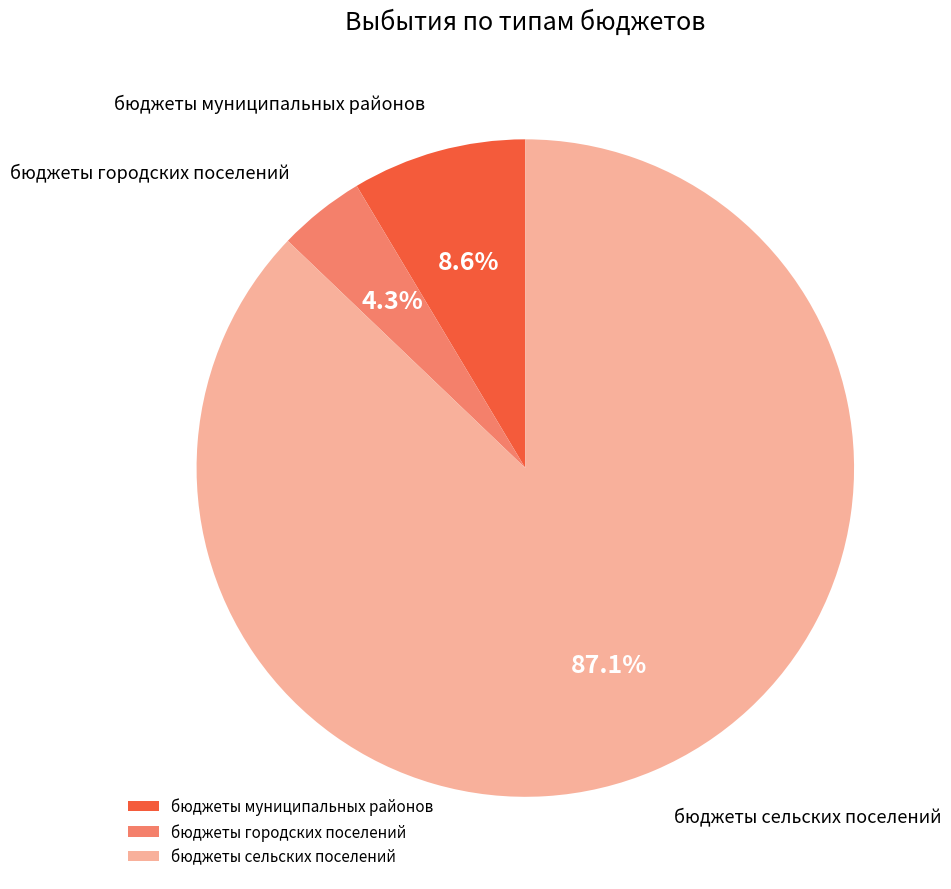

Do бюджеты муниципальных районов and бюджеты городских поселений together represent more than half of the pie?

No